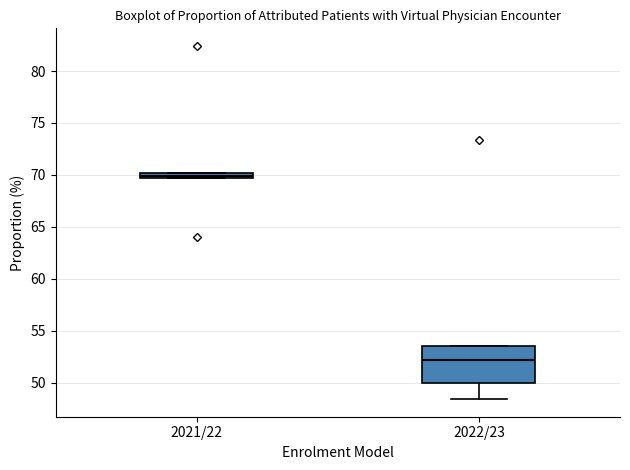

Where is the lower edge of the box for 2021/22 on the y-axis? The values are not printed on the chart, so give them approximately, as read against the axis.

69.5